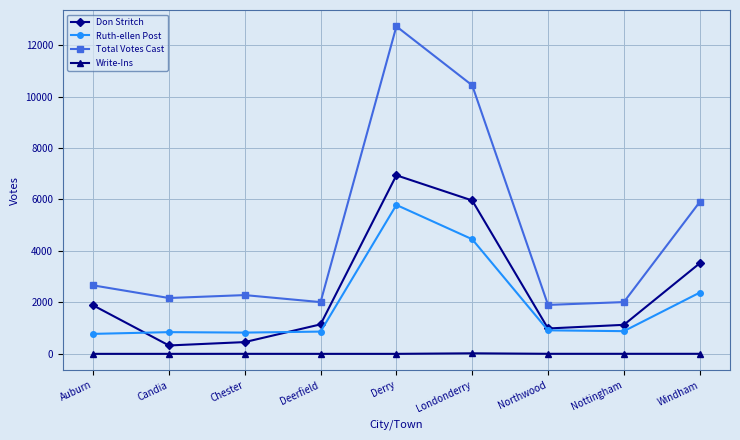

True or false: Total Votes Cast has more than 2 points higher than both neighbors.

False